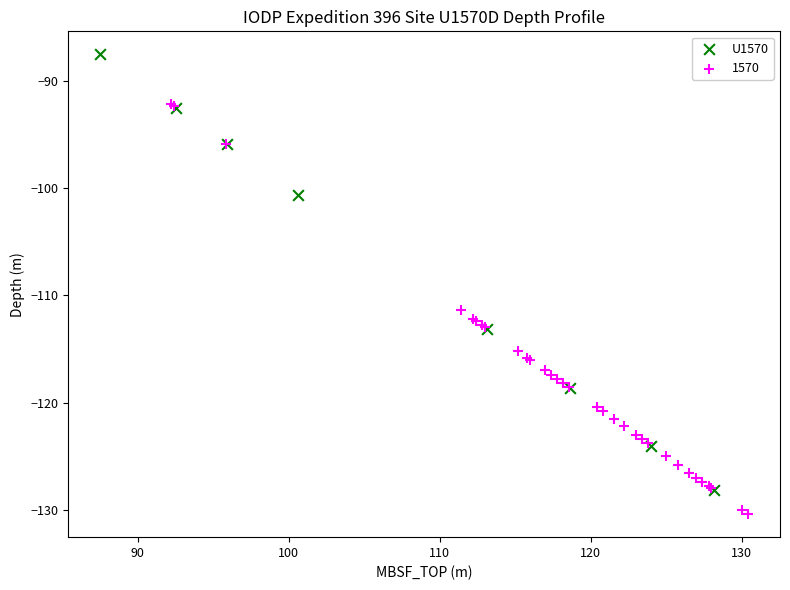

Which series contains the lowest Y value?

1570